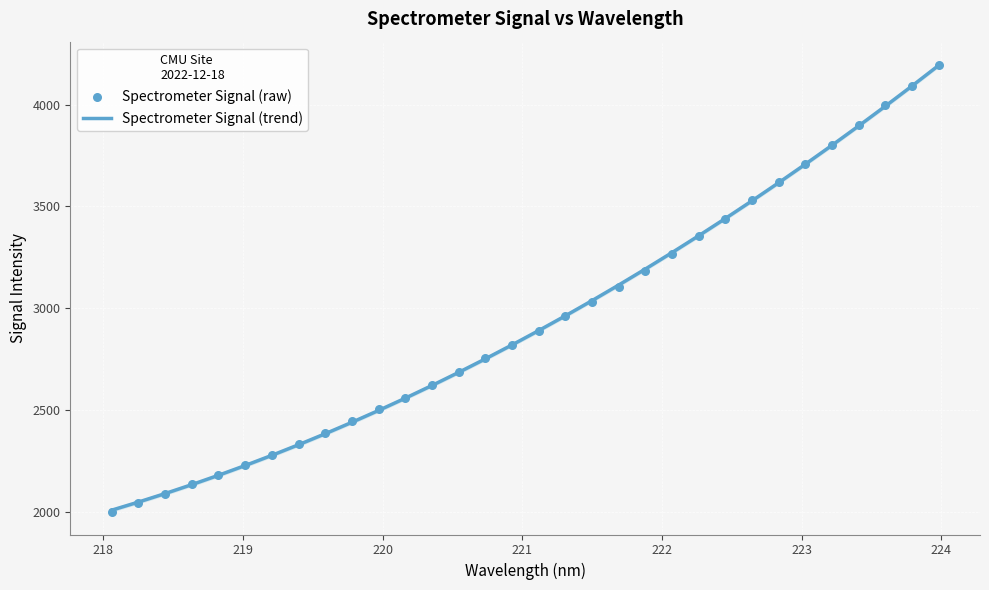

Is the value of Spectrometer Signal (raw) at 9 greater than the value of Spectrometer Signal (trend) at 219?

Yes